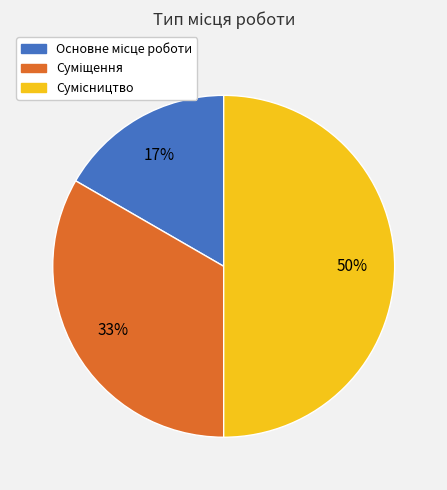

To the nearest percent, what is the difference between the largest and smallest slice percentages?

33%